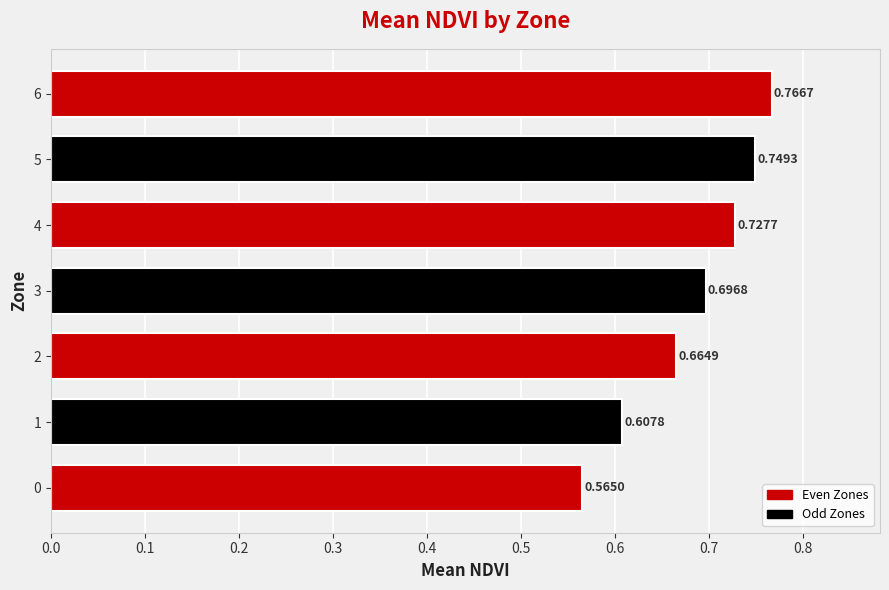

Is it true that the value at 6 is 0.5?

False